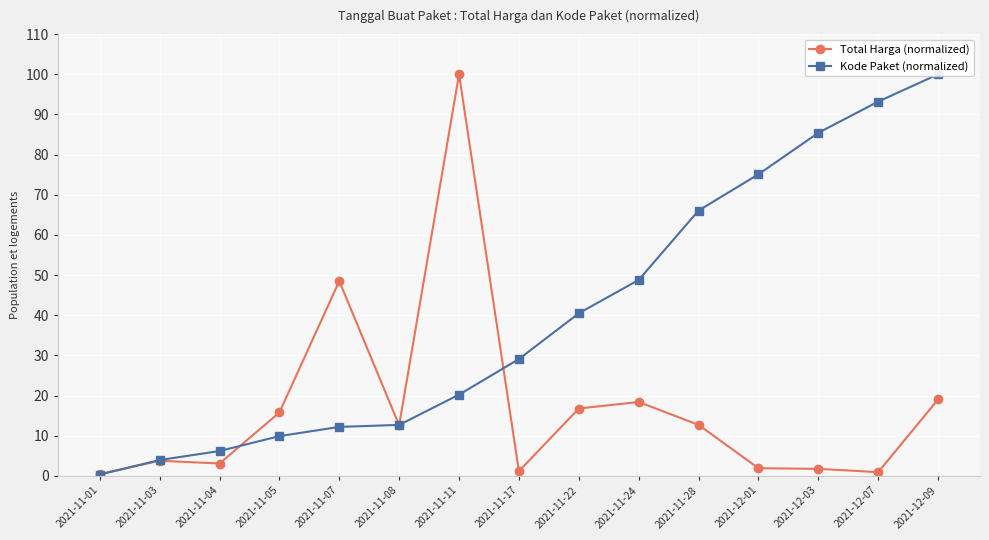

List the labels in order of Total Harga (normalized) value, smallest first.

2021-11-01, 2021-12-07, 2021-11-17, 2021-12-03, 2021-12-01, 2021-11-04, 2021-11-03, 2021-11-08, 2021-11-28, 2021-11-05, 2021-11-22, 2021-11-24, 2021-12-09, 2021-11-07, 2021-11-11